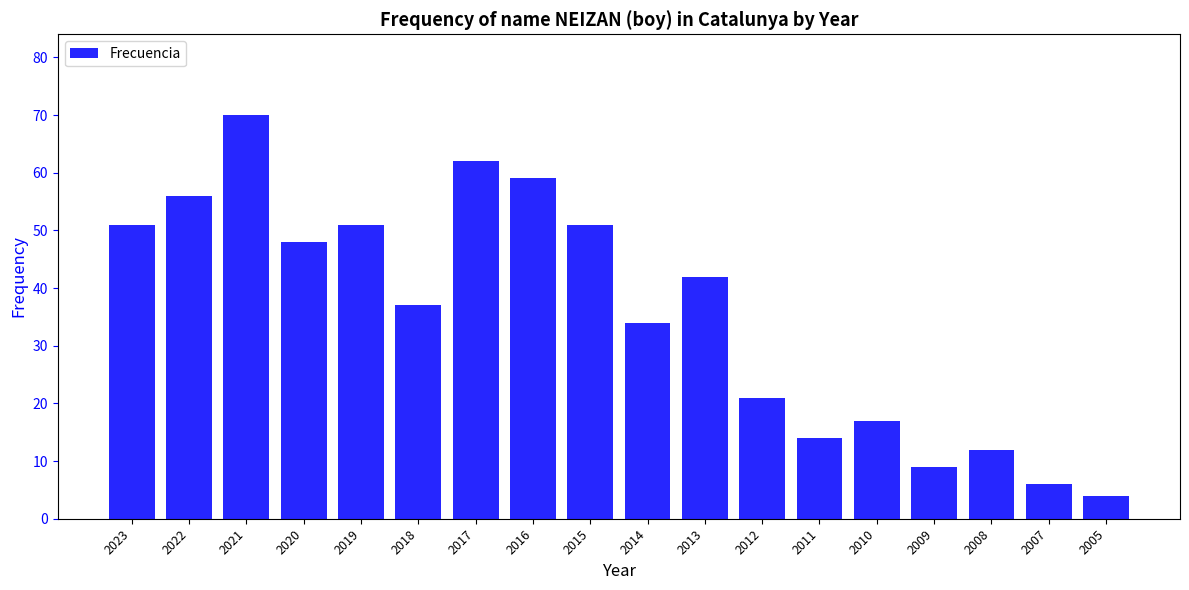

What is the change in value from 2014 to 2008?

-22